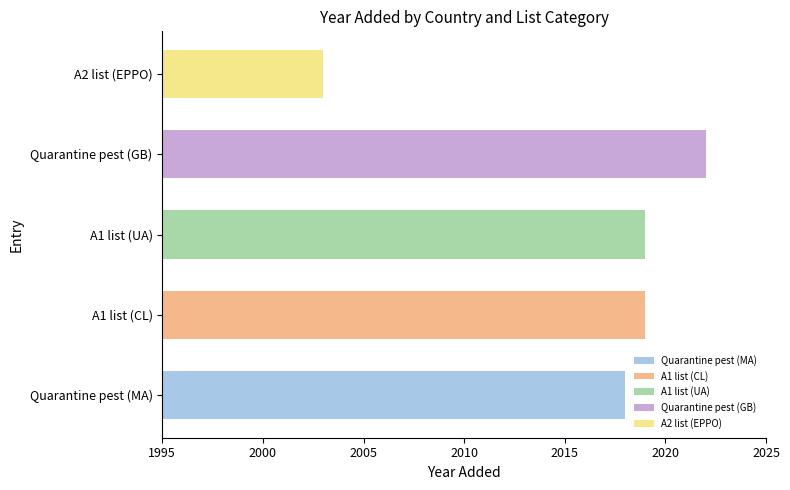

Reading top to bottom, extract all data points from this chart.

2003	2022	2019	2019	2018